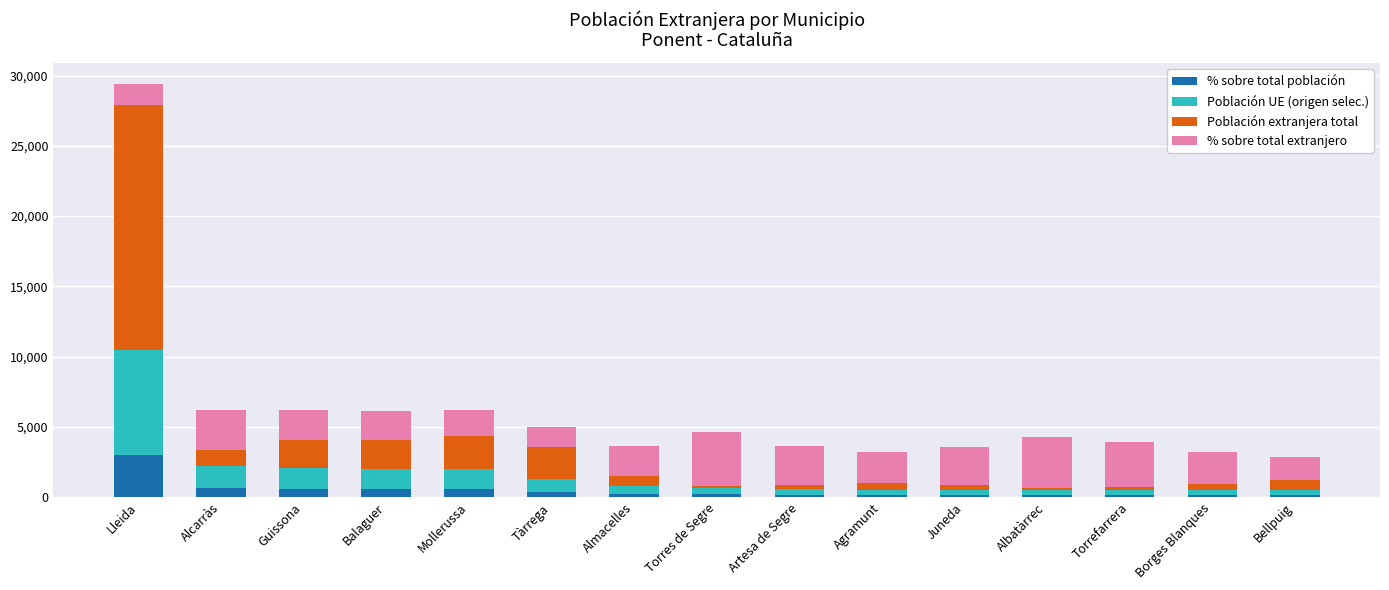

Does the chart contain stacked bars?

Yes